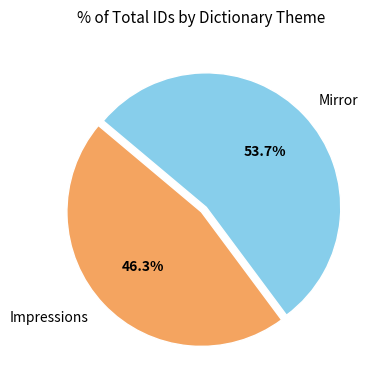

Combined, do Impressions and Mirror account for over 50%?

Yes